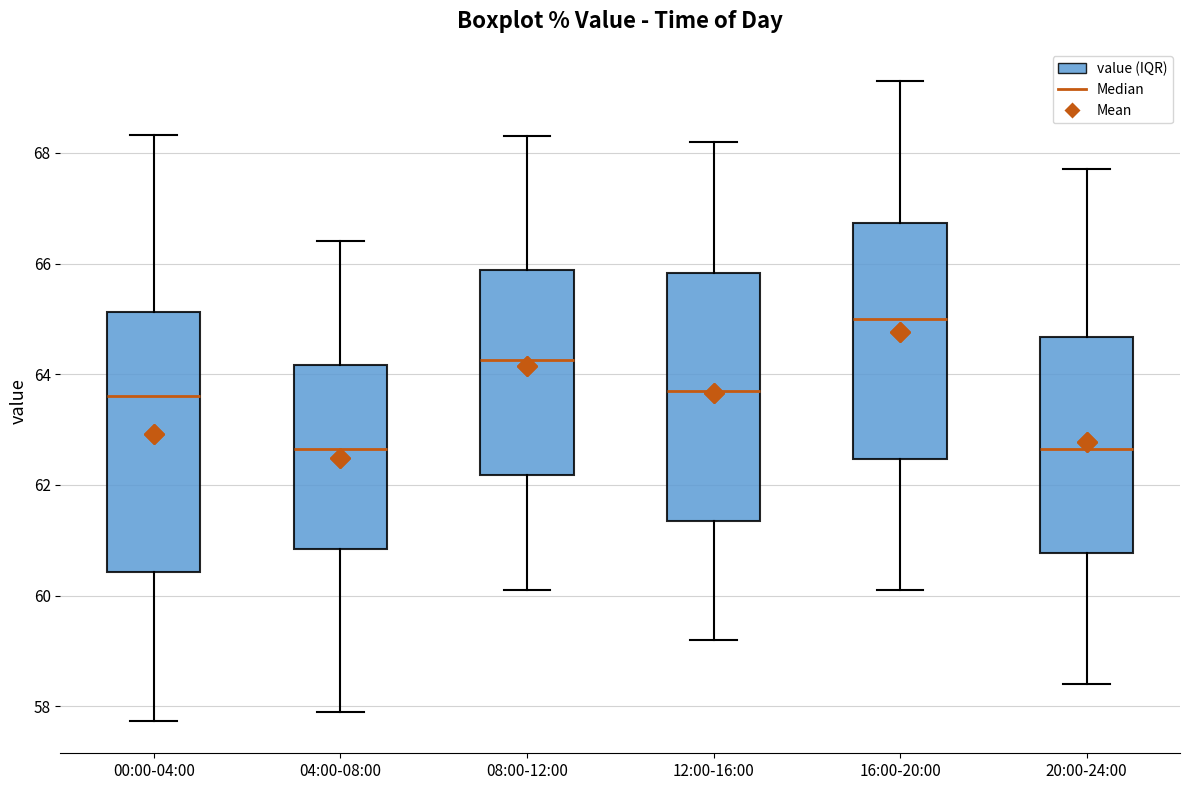

Which box is the tallest, from its lower edge to its upper edge?

00:00-04:00